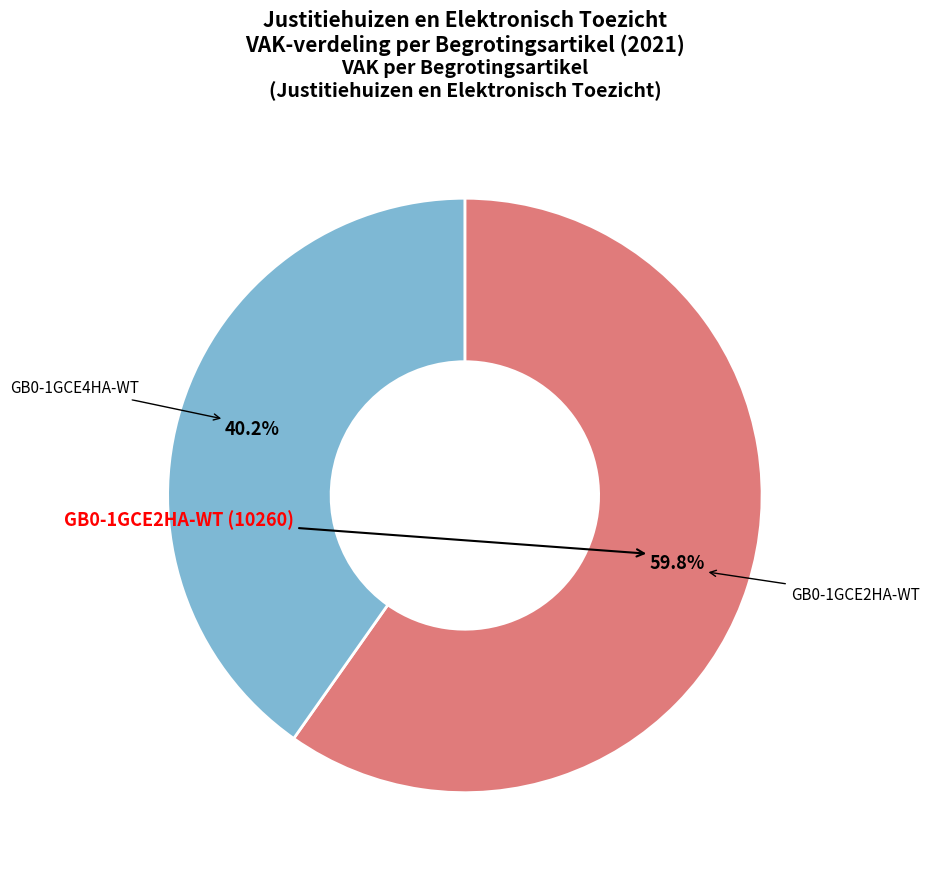

Rank the categories by value from lowest to highest.

GB0-1GCE4HA-WT, GB0-1GCE2HA-WT